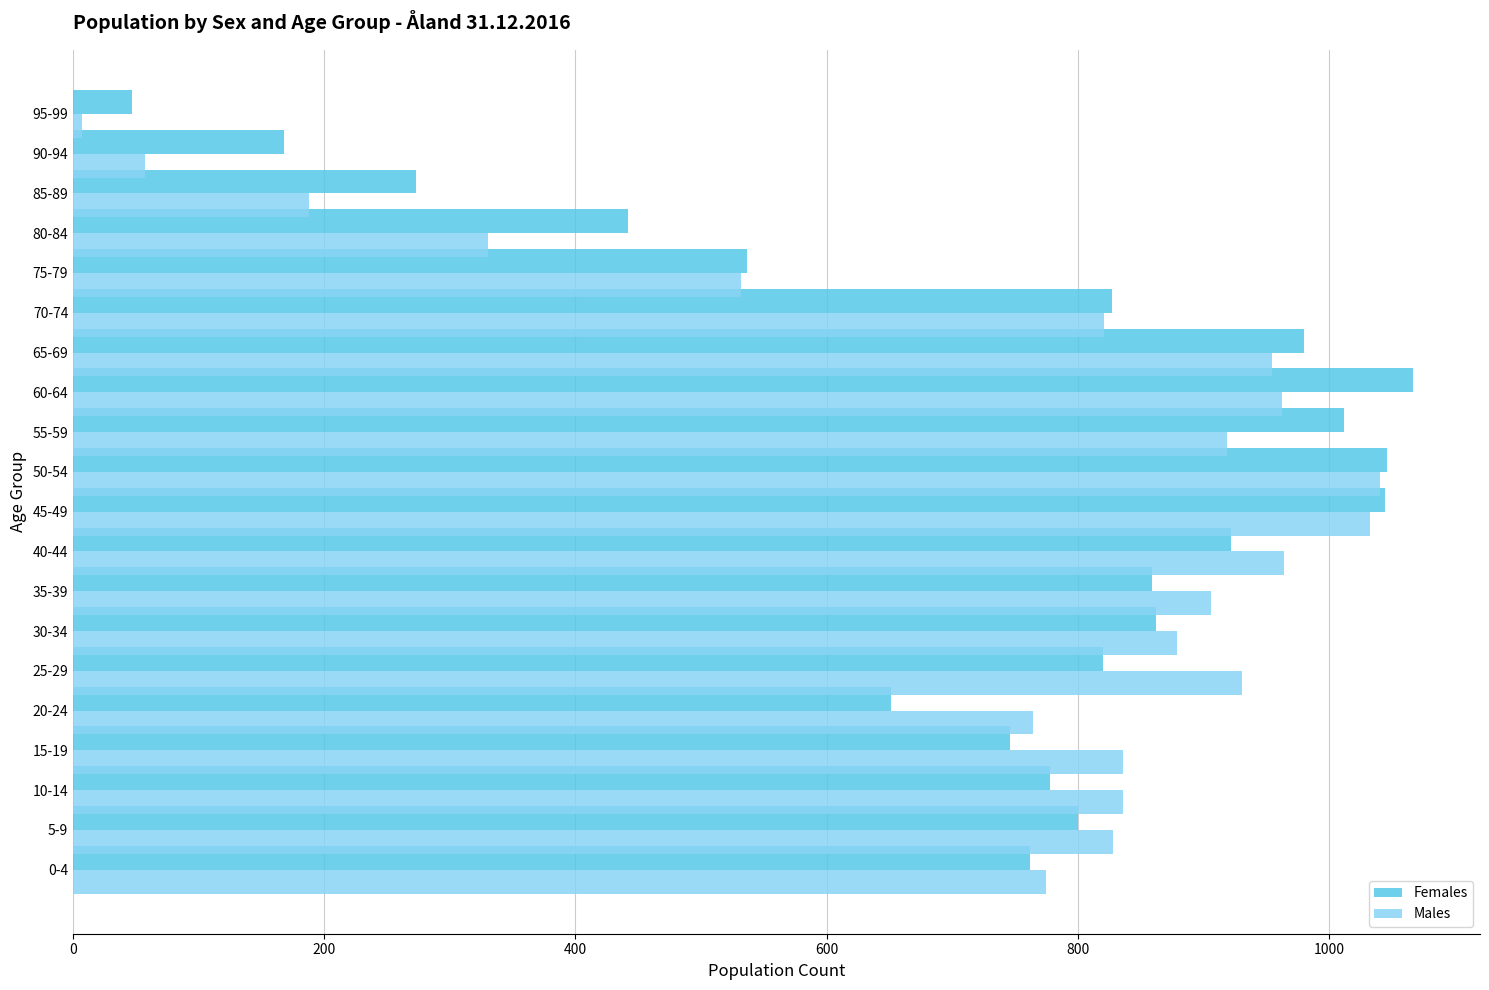

What is the difference between the maximum and second lowest values in the Males series?

984